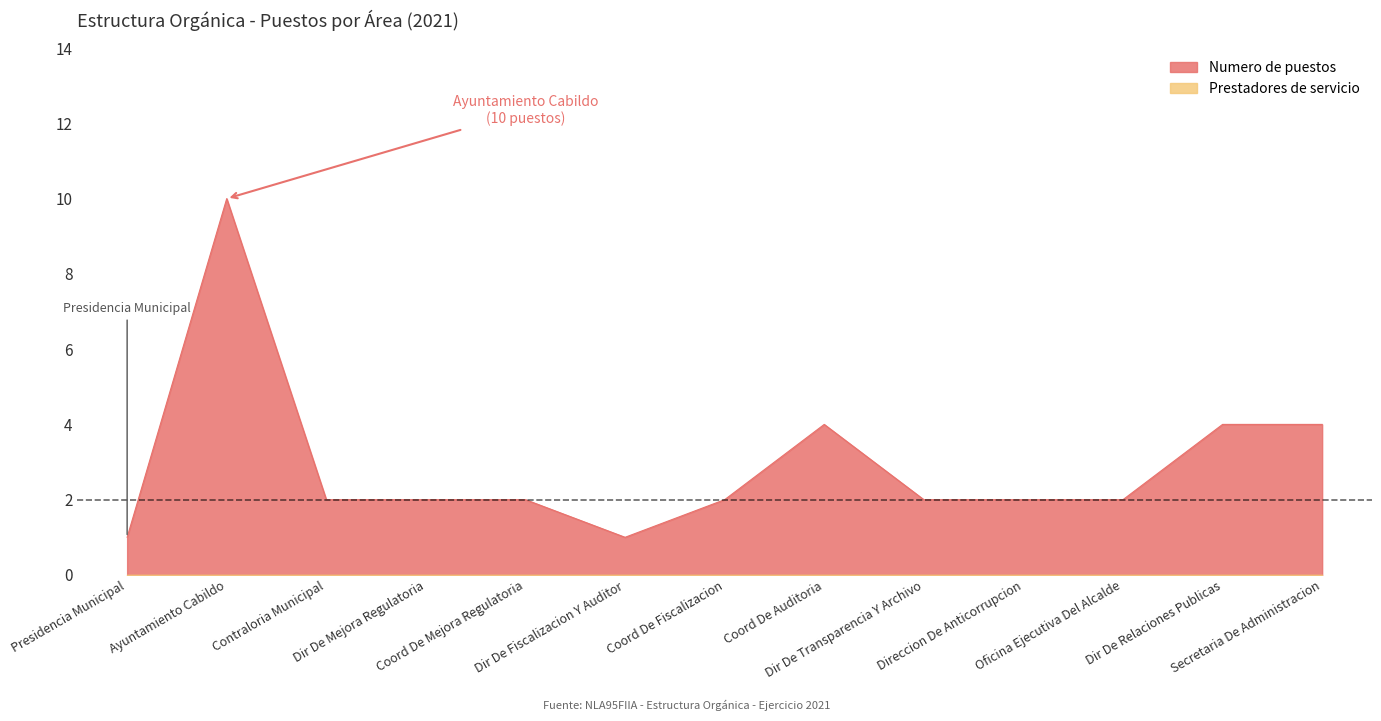

Reading left to right, list all the values displayed in this chart.

1	10	2	2	2	1	2	4	2	2	2	4	4